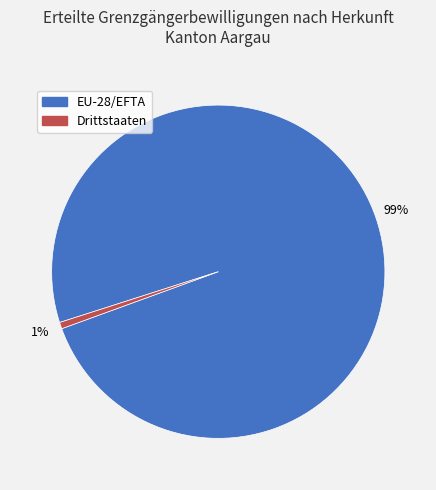

Between Drittstaaten and EU-28/EFTA, which is larger?

EU-28/EFTA